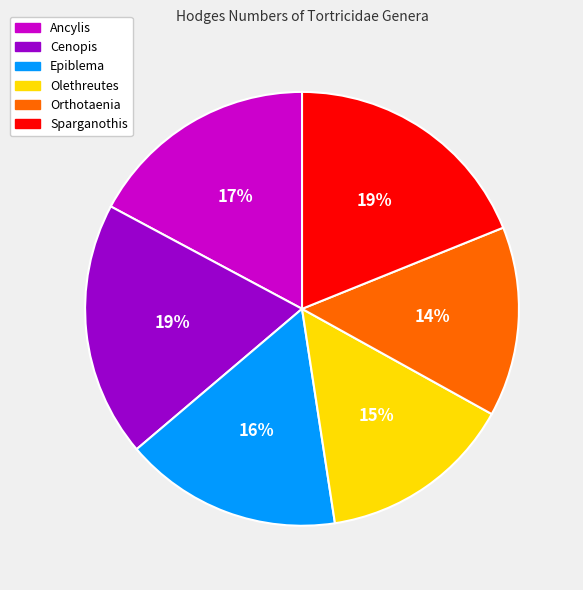

Is there any slice that represents more than half of the pie?

No